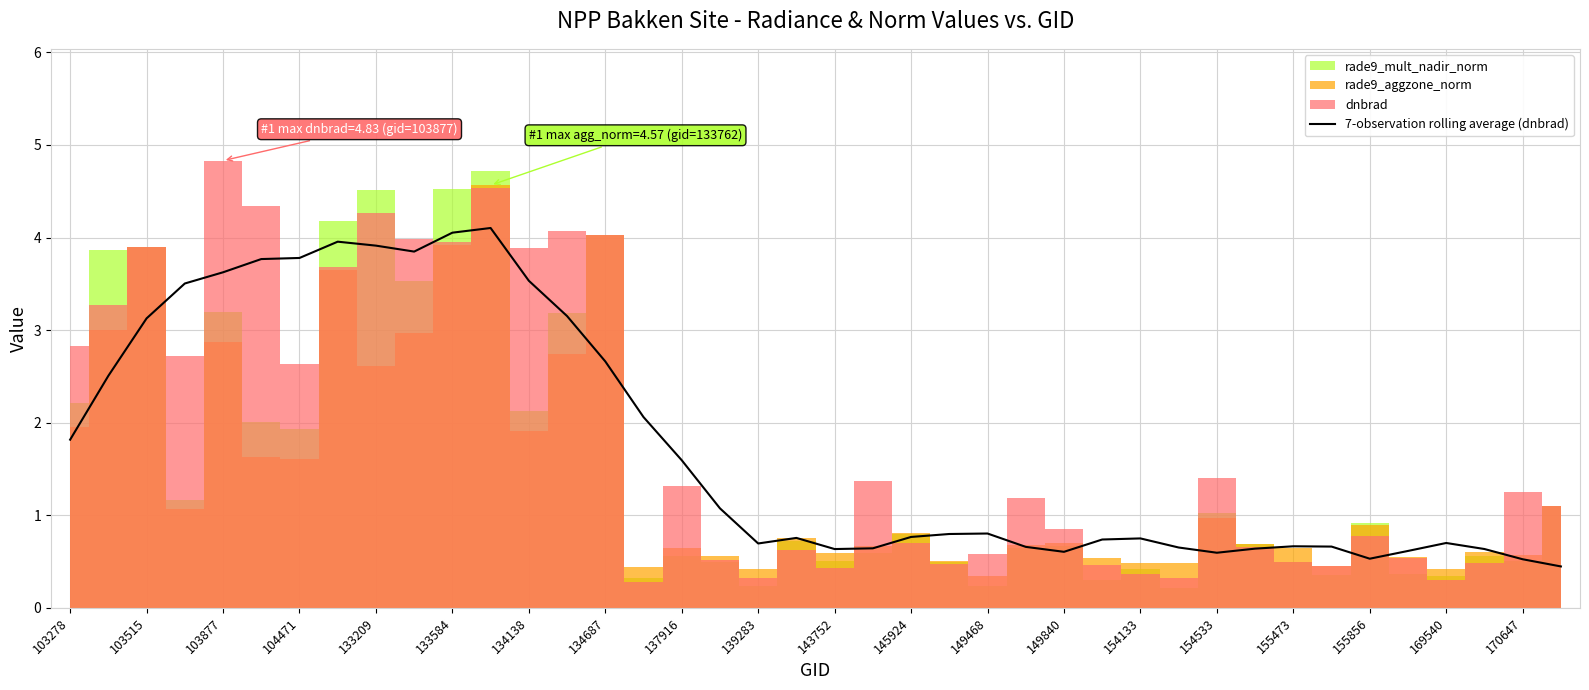

The 7-observation rolling average (dnbrad) series shows 3.6 at 103877. True or false?

True